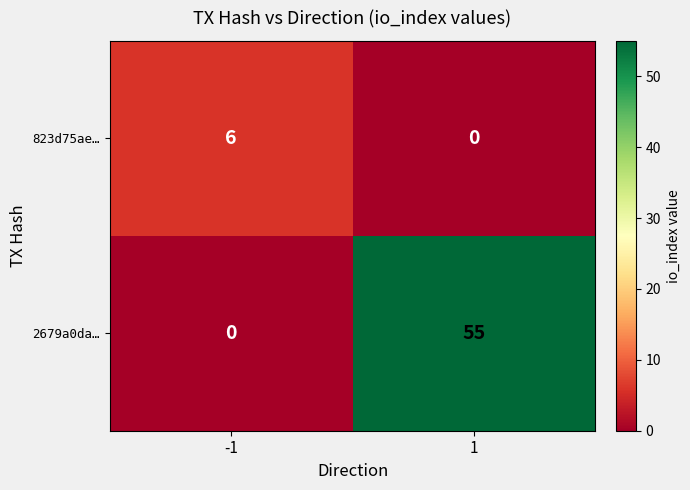

What is the sum of the 2679a0da… values at -1 and 1?

55